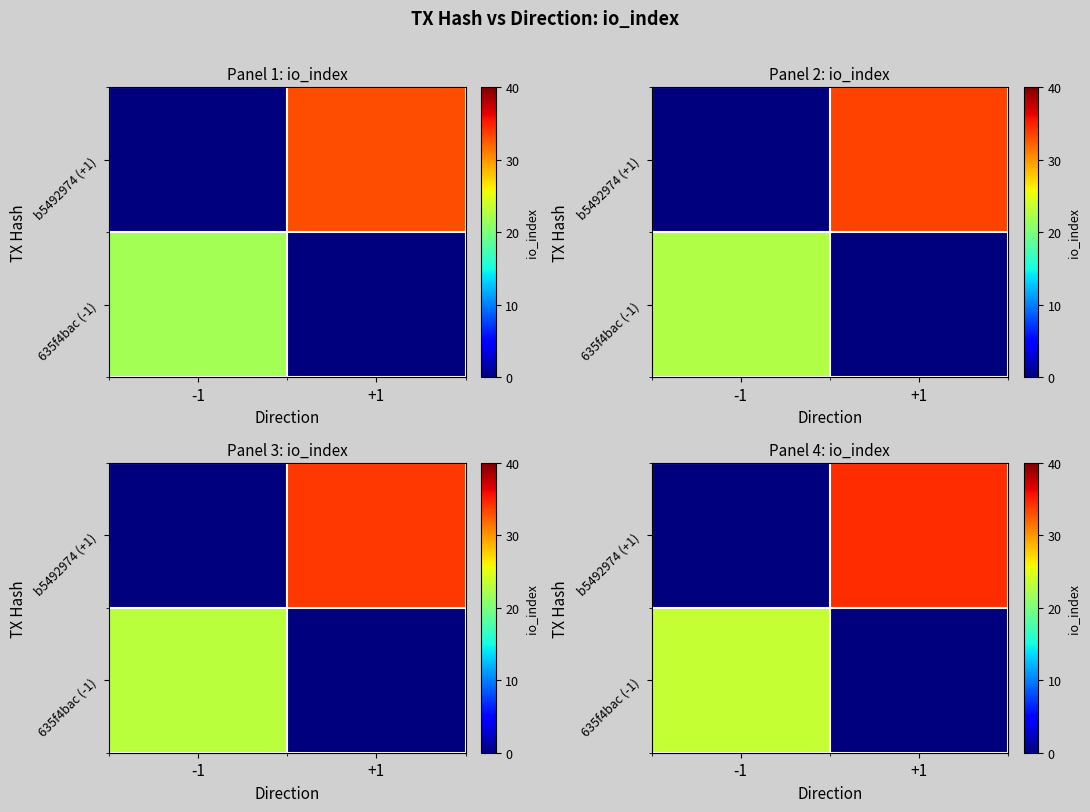

Where does the 635f4bac (-1) series first go above 23?

-1